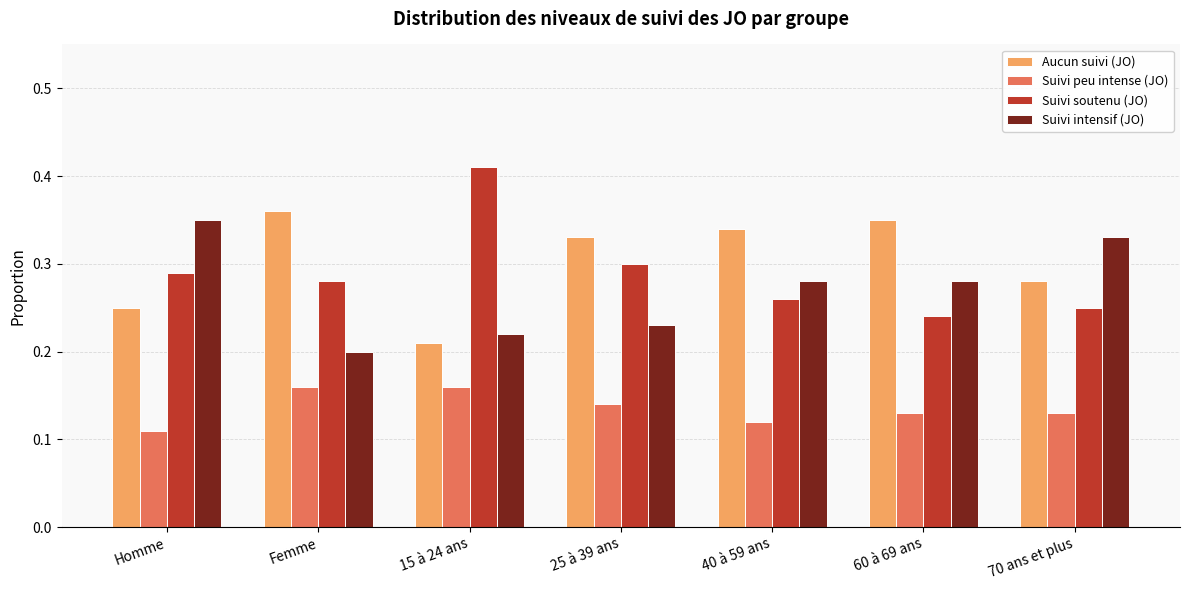

What is the sum of the Suivi intensif (JO) values at Homme and 40 à 59 ans?

0.6